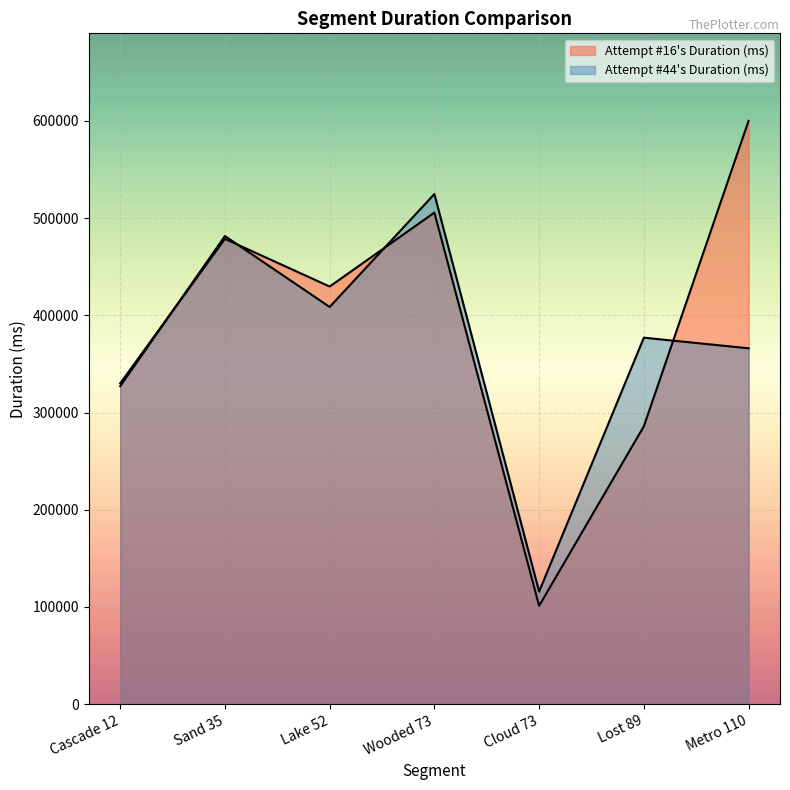

Reading right to left, list all the values displayed in this chart.

Attempt #16's Duration (ms): 600090	285864	101080	505686	429606	478678	329983
Attempt #44's Duration (ms): 366083	376993	115738	524774	408608	481559	327129